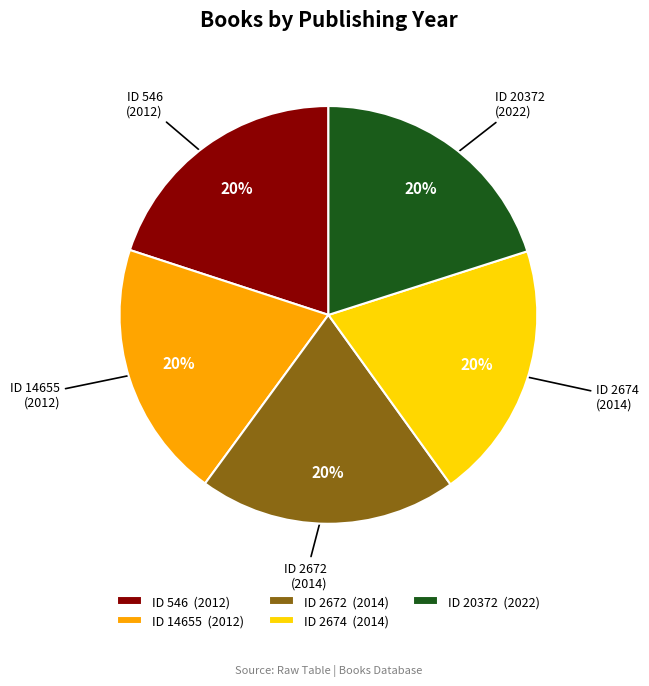

Is it true that ID 546 is 33% of the pie?

False